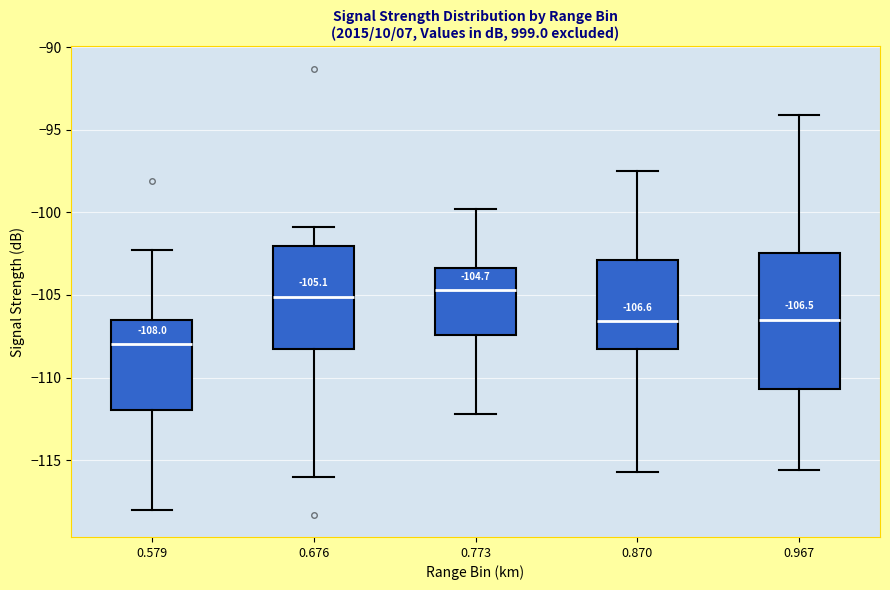

Which box is the tallest, from its lower edge to its upper edge?

0.967